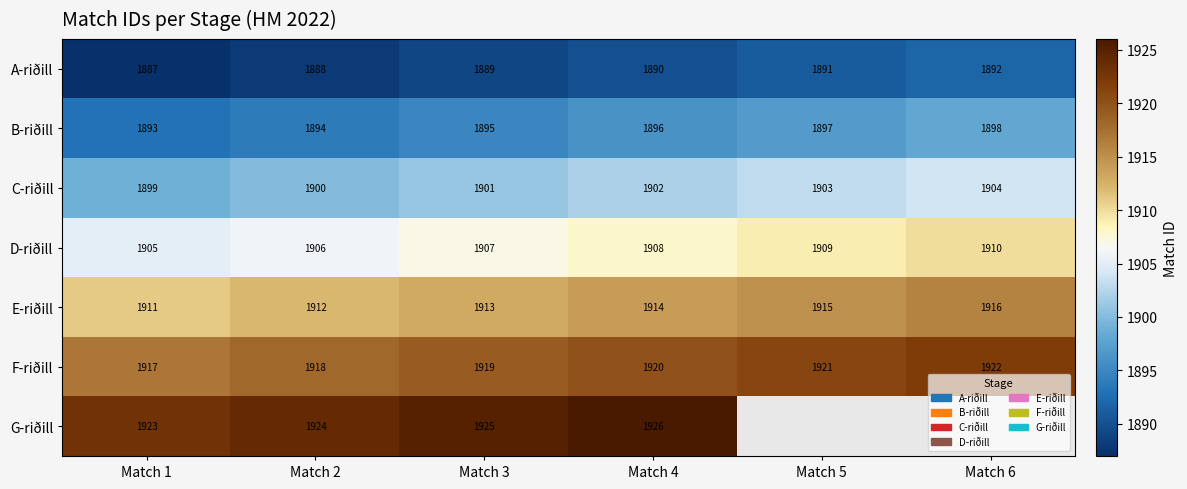

True or false: B-riðill has a value of 525.4 at Match 3.

False